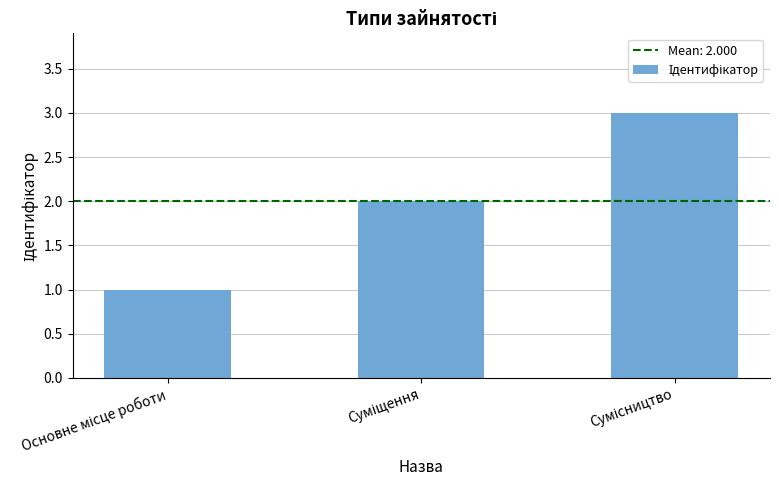

What is the sum of all values?

6